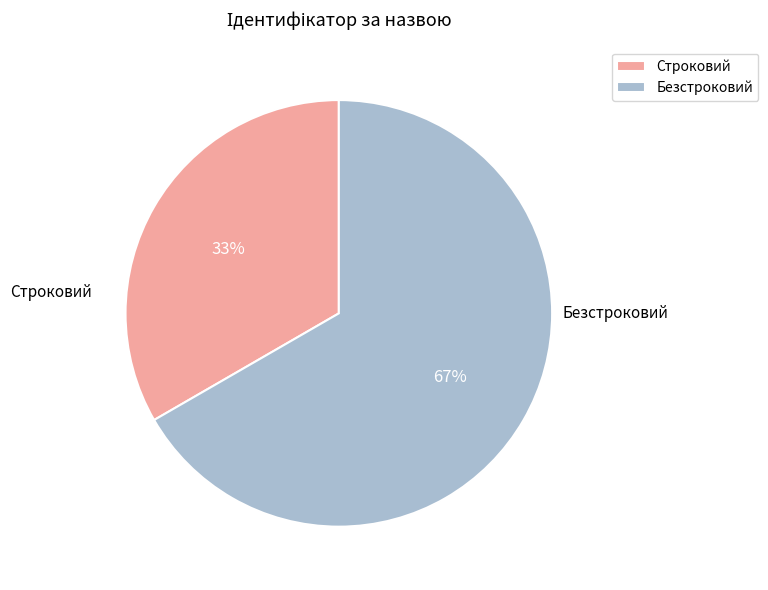

To the nearest percent, what is the combined percentage of Безстроковий and Строковий?

100%